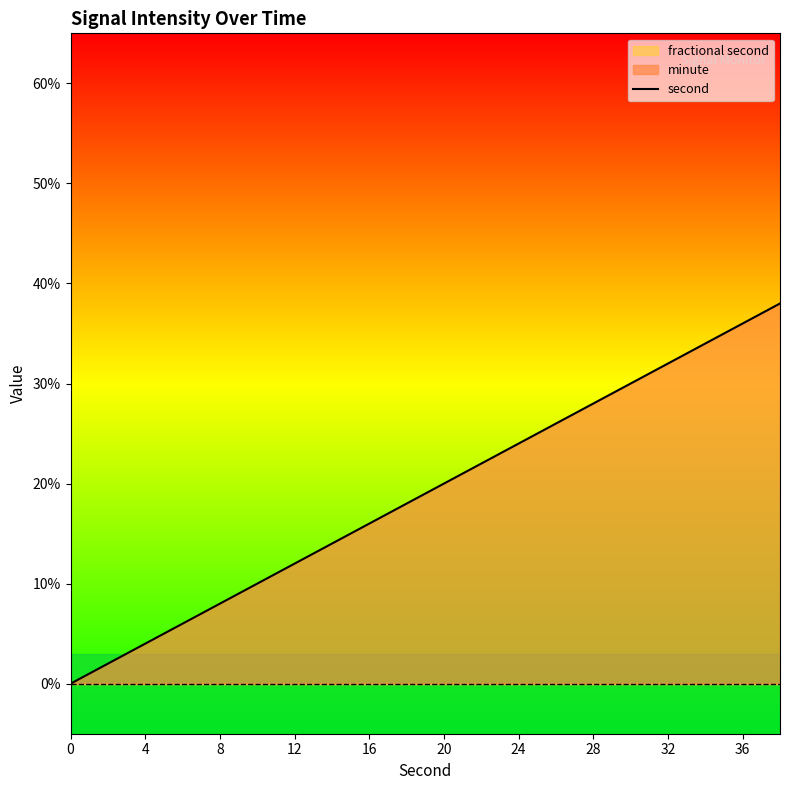

The second series shows 53 at 36. True or false?

False